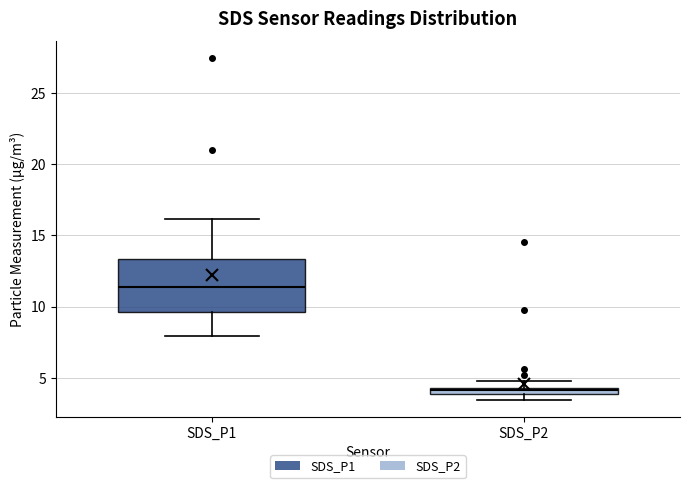

Which box's median line is the highest?

SDS_P1